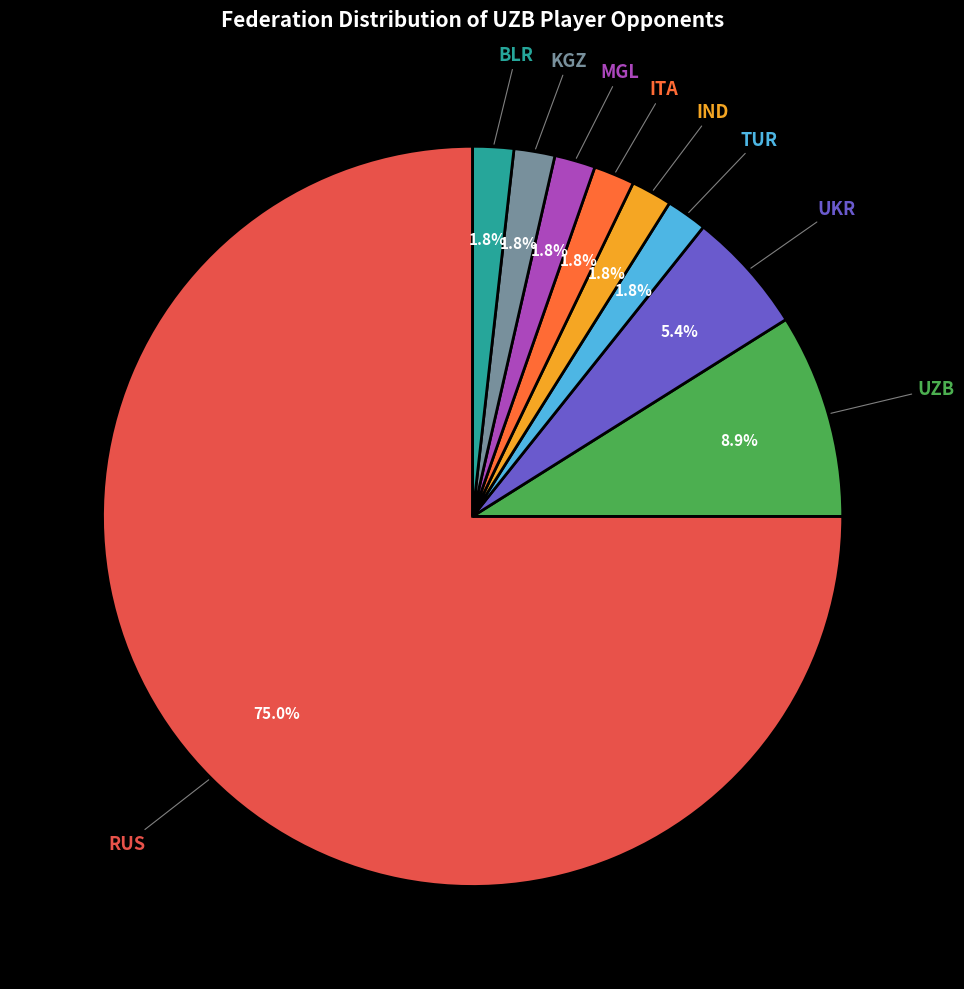

Which has a higher value, RUS or ITA?

RUS